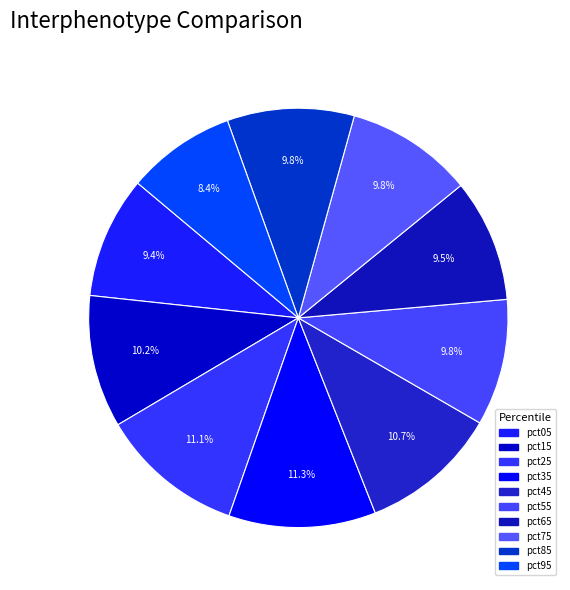

Count the number of slices in the pie.

10